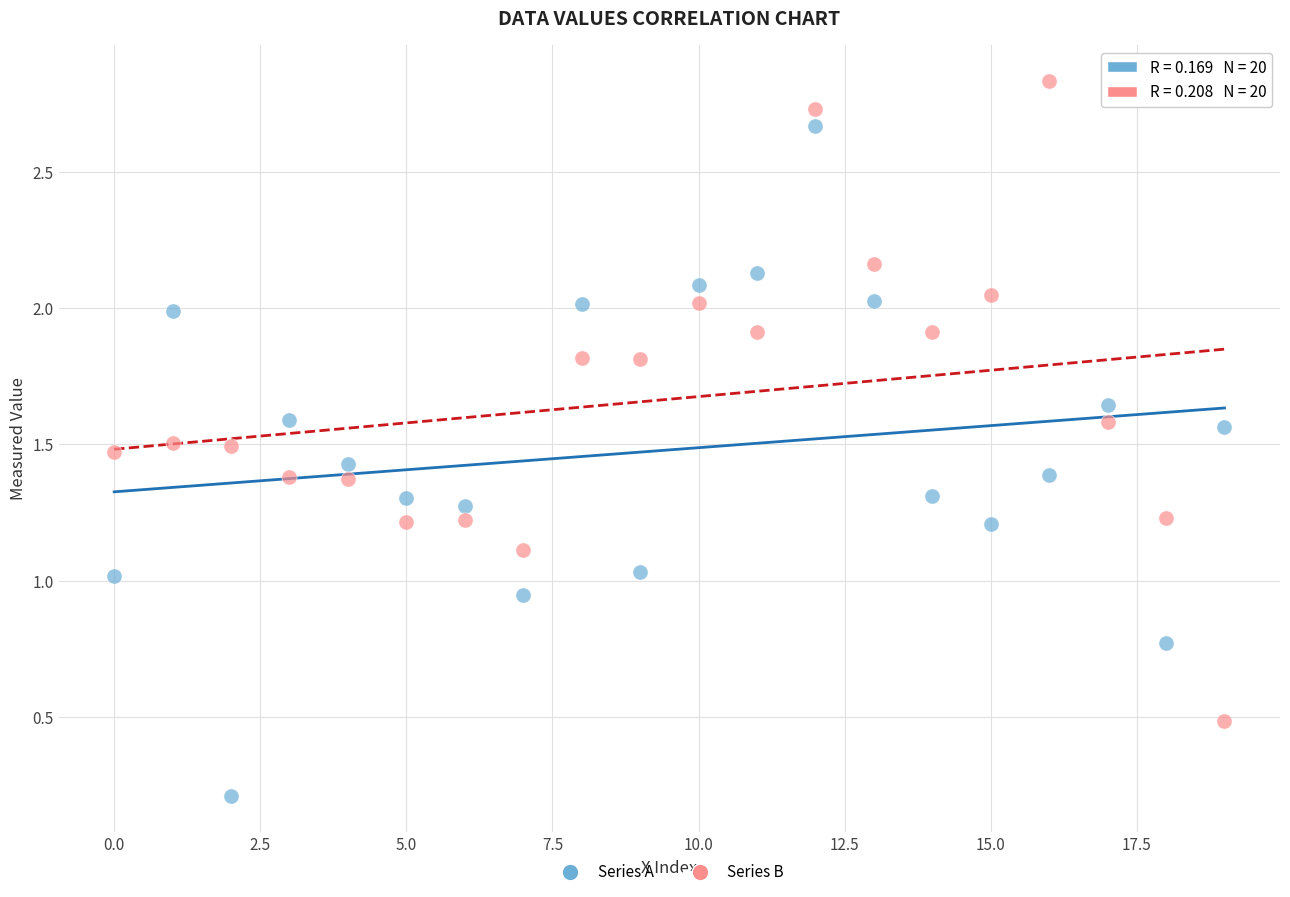

Which series contains the highest Y value?

Series B